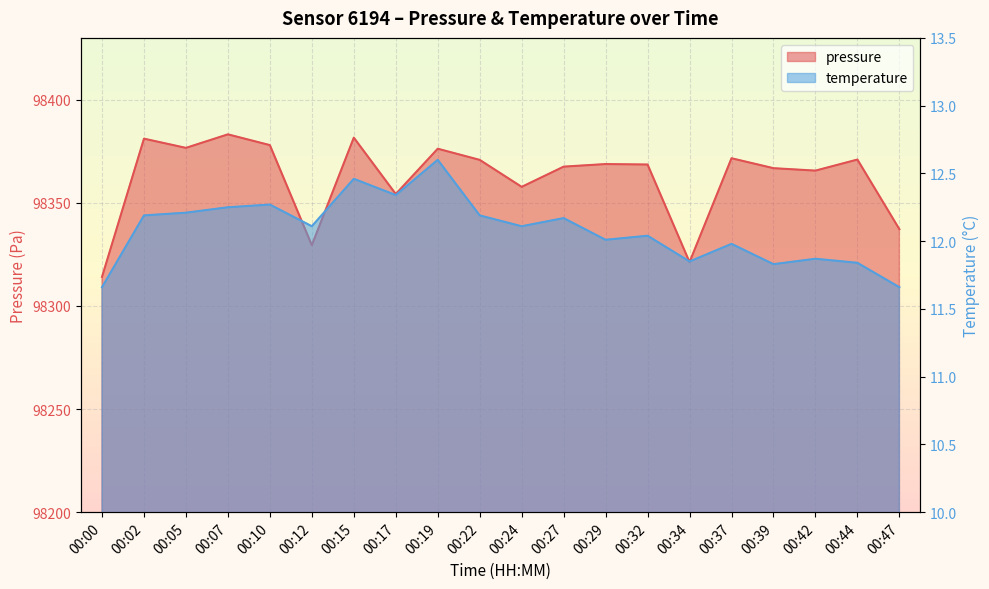

What is the value of the temperature point at the 15th from the left?

11.8